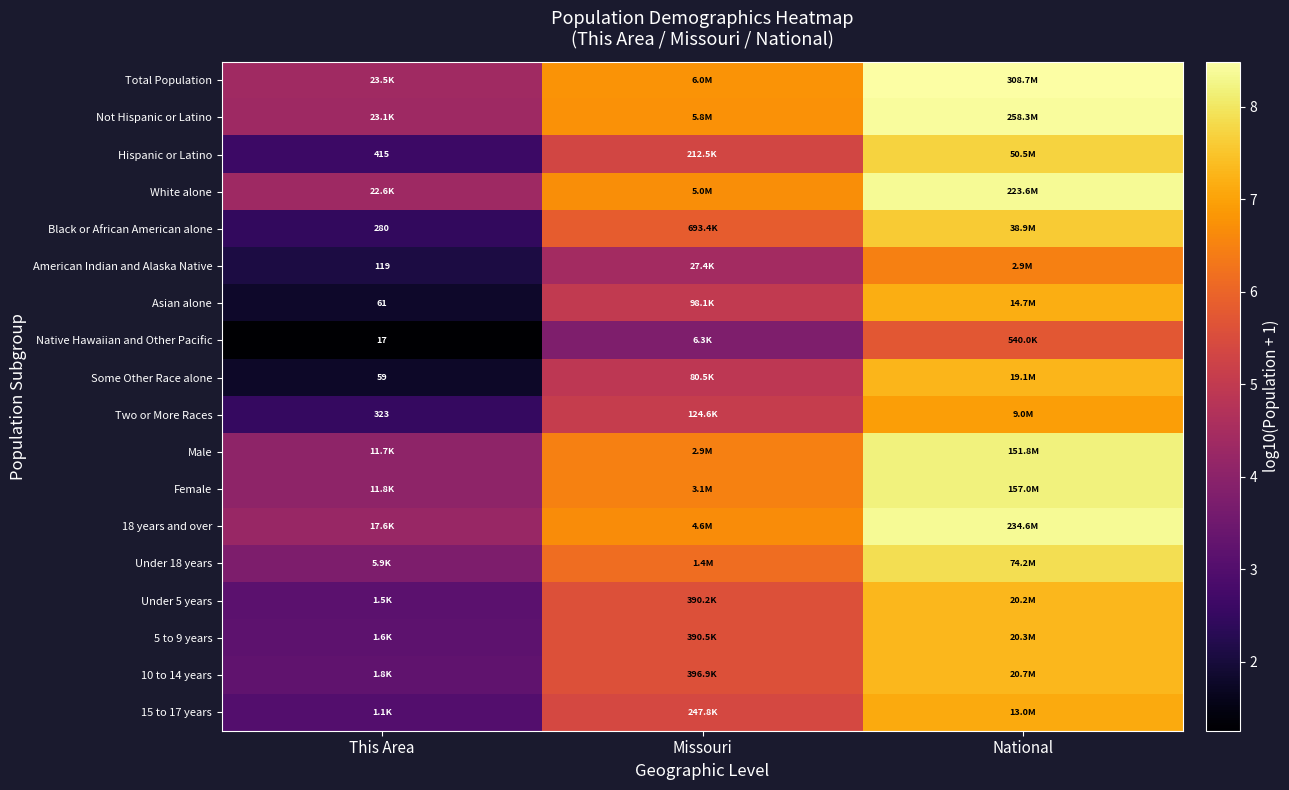

What is the difference between the highest and lowest values at Missouri?

3.0